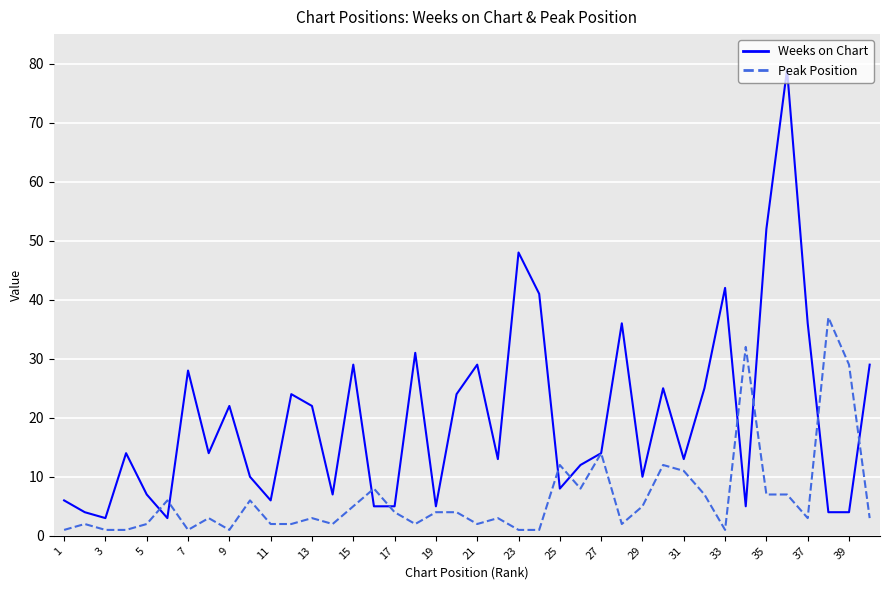

Which series has the largest total across all categories?

Weeks on Chart